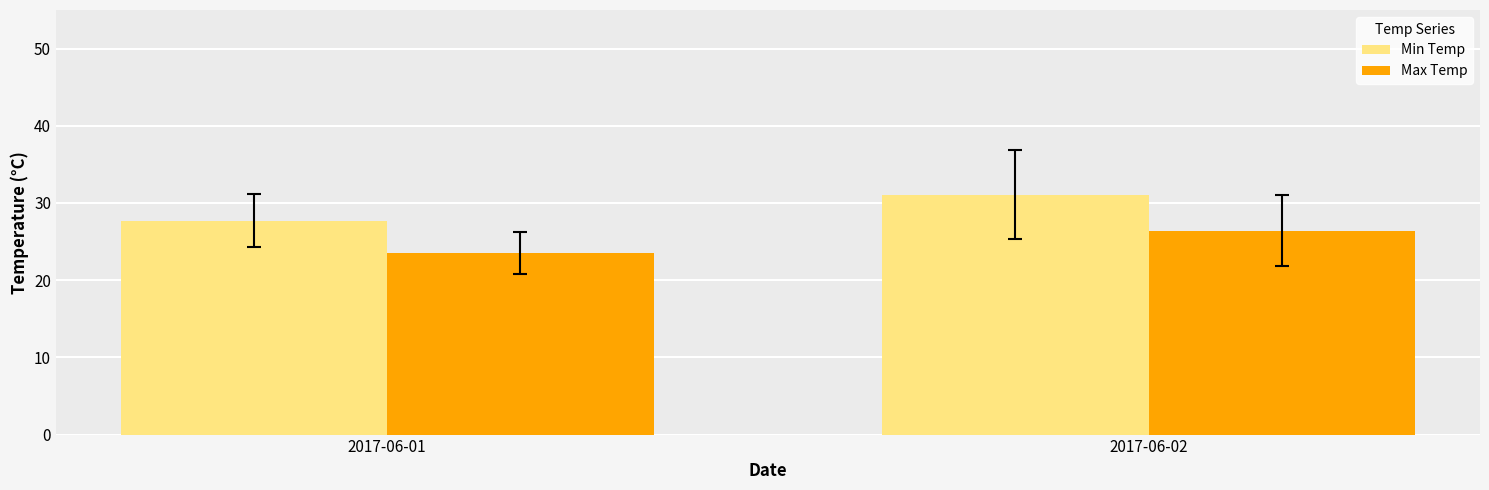

Is it true that Min Temp equals 44.5 at 2017-06-01?

False